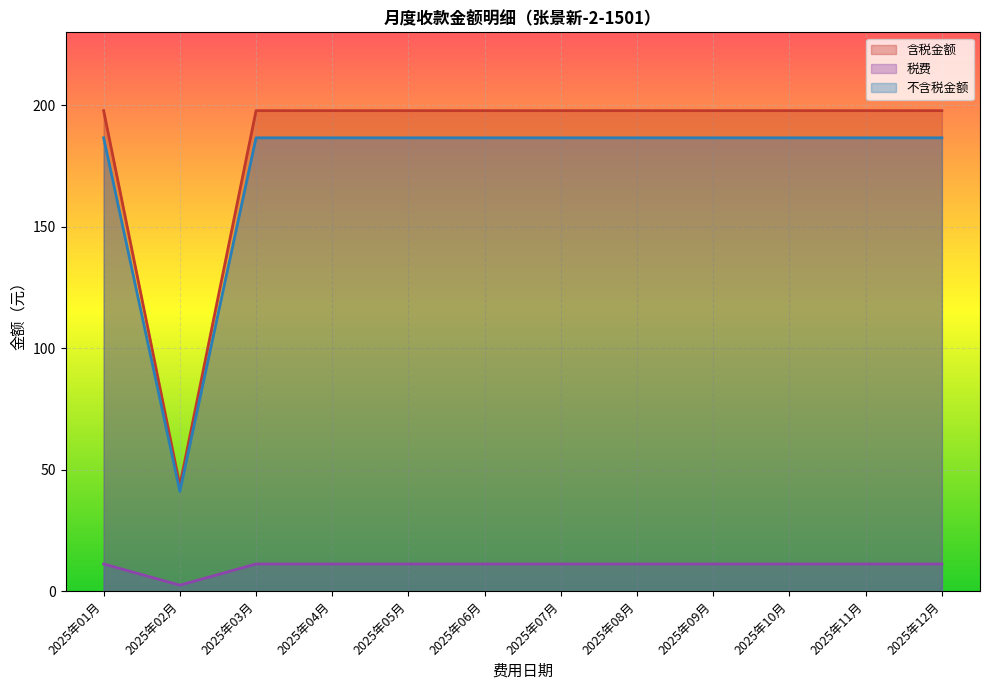

Reading left to right, list all the values displayed in this chart.

含税金额: 2025年01月=197.8	2025年02月=43.5	2025年03月=197.8	2025年04月=197.8	2025年05月=197.8	2025年06月=197.8	2025年07月=197.8	2025年08月=197.8	2025年09月=197.8	2025年10月=197.8	2025年11月=197.8	2025年12月=197.8
税费: 2025年01月=11.2	2025年02月=2.5	2025年03月=11.2	2025年04月=11.2	2025年05月=11.2	2025年06月=11.2	2025年07月=11.2	2025年08月=11.2	2025年09月=11.2	2025年10月=11.2	2025年11月=11.2	2025年12月=11.2
不含税金额: 2025年01月=186.6	2025年02月=41.0	2025年03月=186.6	2025年04月=186.6	2025年05月=186.6	2025年06月=186.6	2025年07月=186.6	2025年08月=186.6	2025年09月=186.6	2025年10月=186.6	2025年11月=186.6	2025年12月=186.6